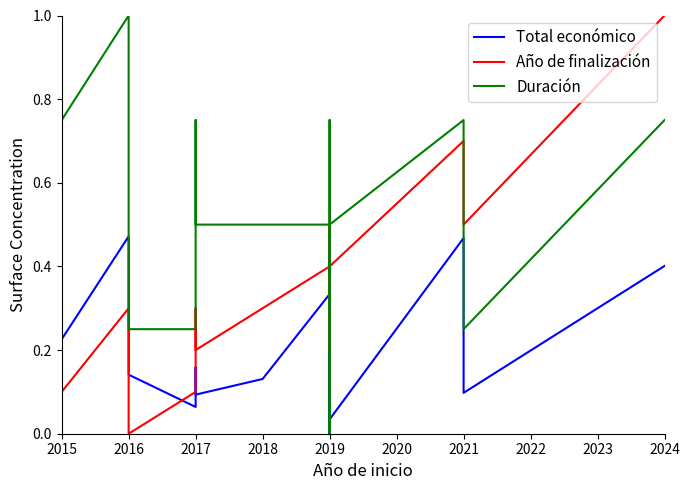

What is the total value across all series at 2019?

1.2